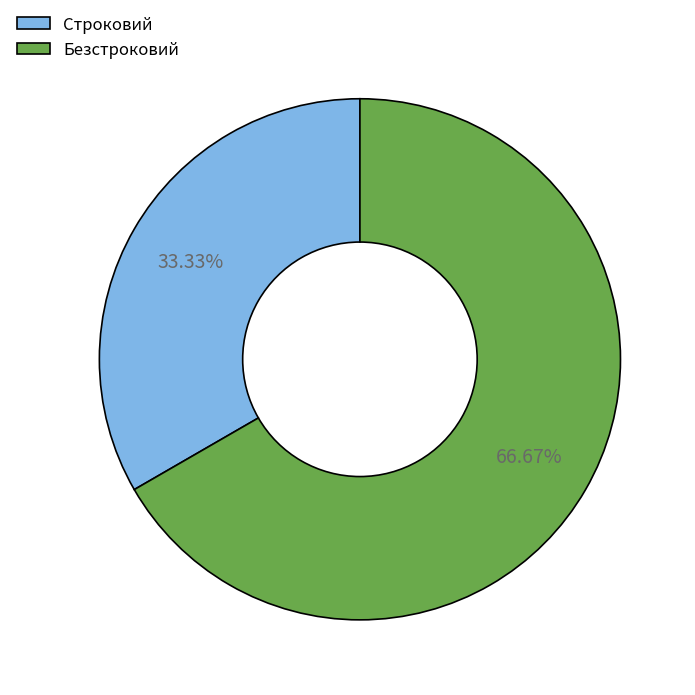

To the nearest percent, what is the combined percentage of Безстроковий and Строковий?

100%